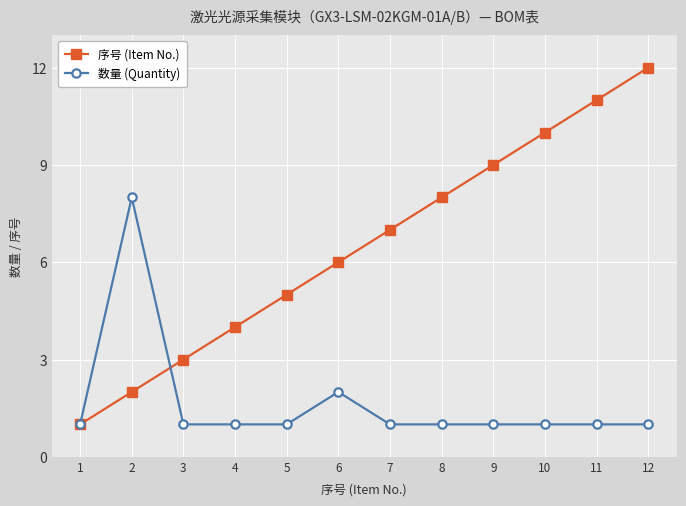

Reading left to right, list all the values displayed in this chart.

序号 (Item No.): 1=1	2=2	3=3	4=4	5=5	6=6	7=7	8=8	9=9	10=10	11=11	12=12
数量 (Quantity): 1=1	2=8	3=1	4=1	5=1	6=2	7=1	8=1	9=1	10=1	11=1	12=1